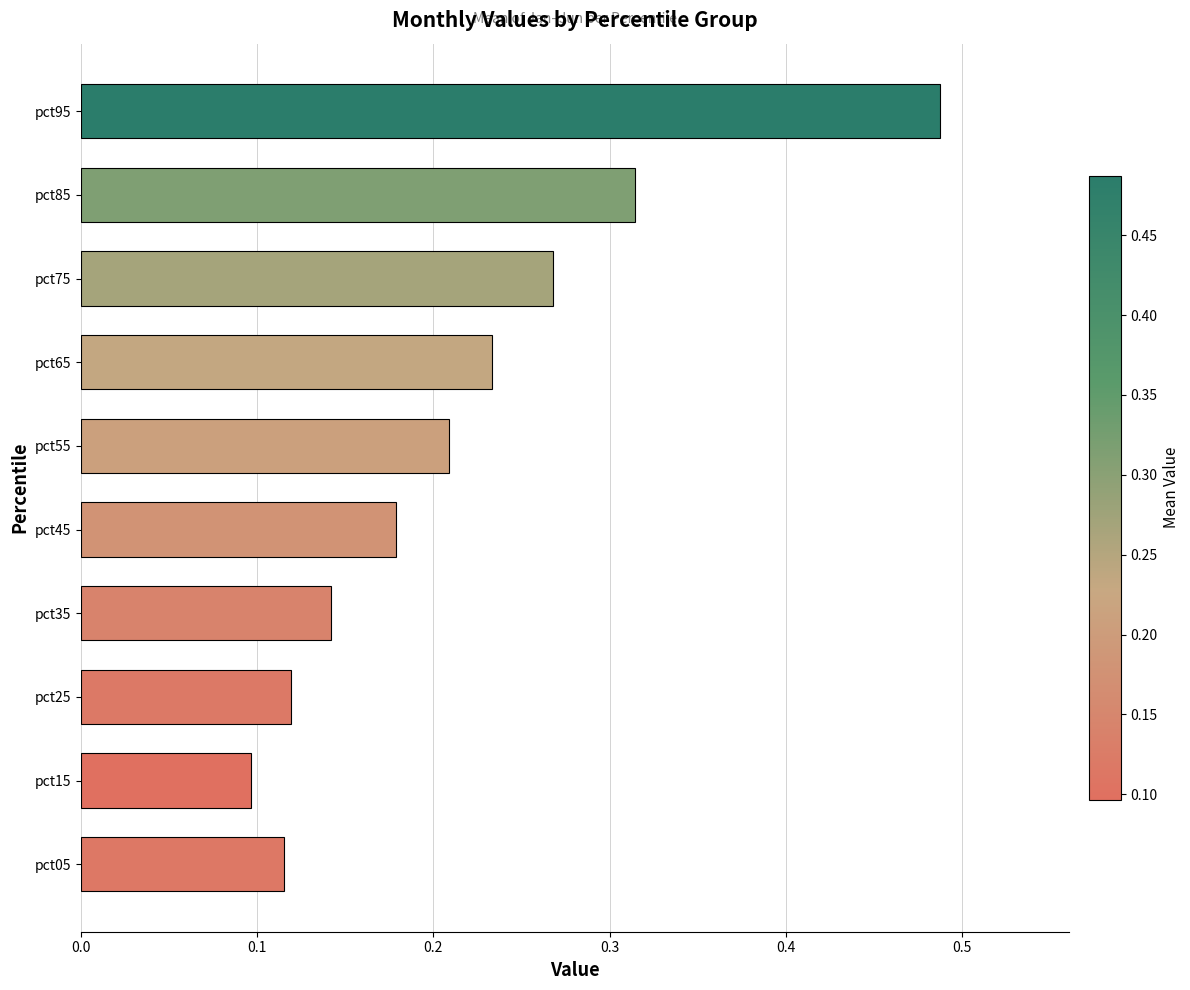

The value at pct35 is 0.1. True or false?

True